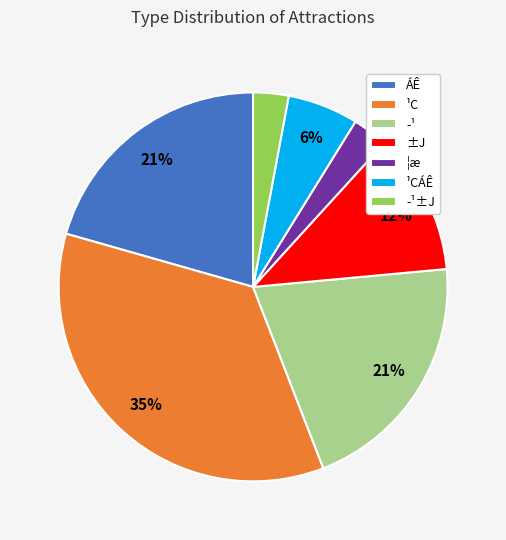

Which has a higher value, ±J or ­¹?

­¹